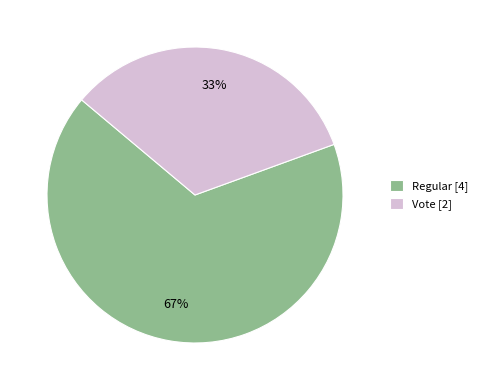

How many segments does this pie chart have?

2